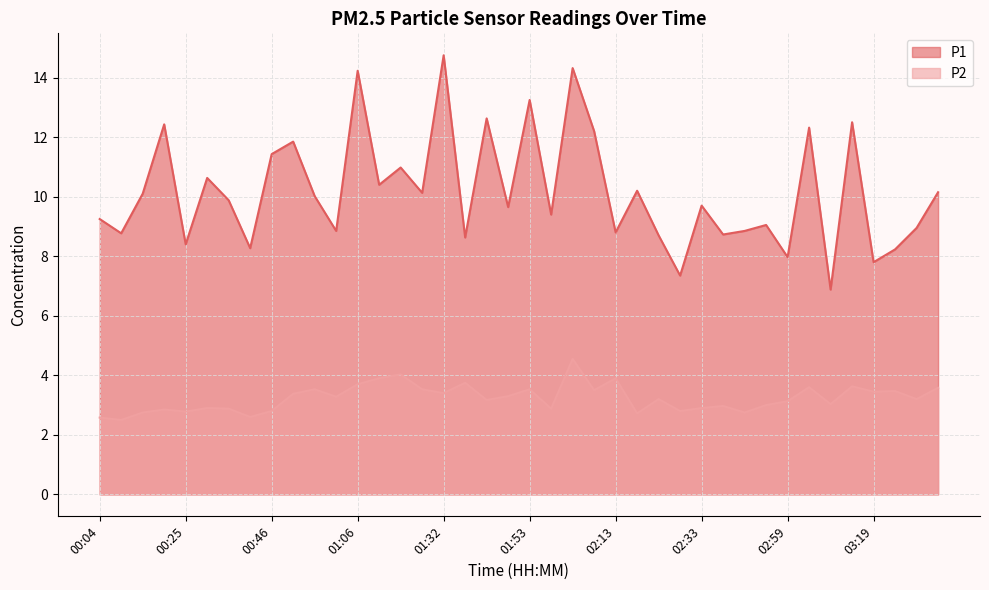

What is the maximum value for P2?

4.5